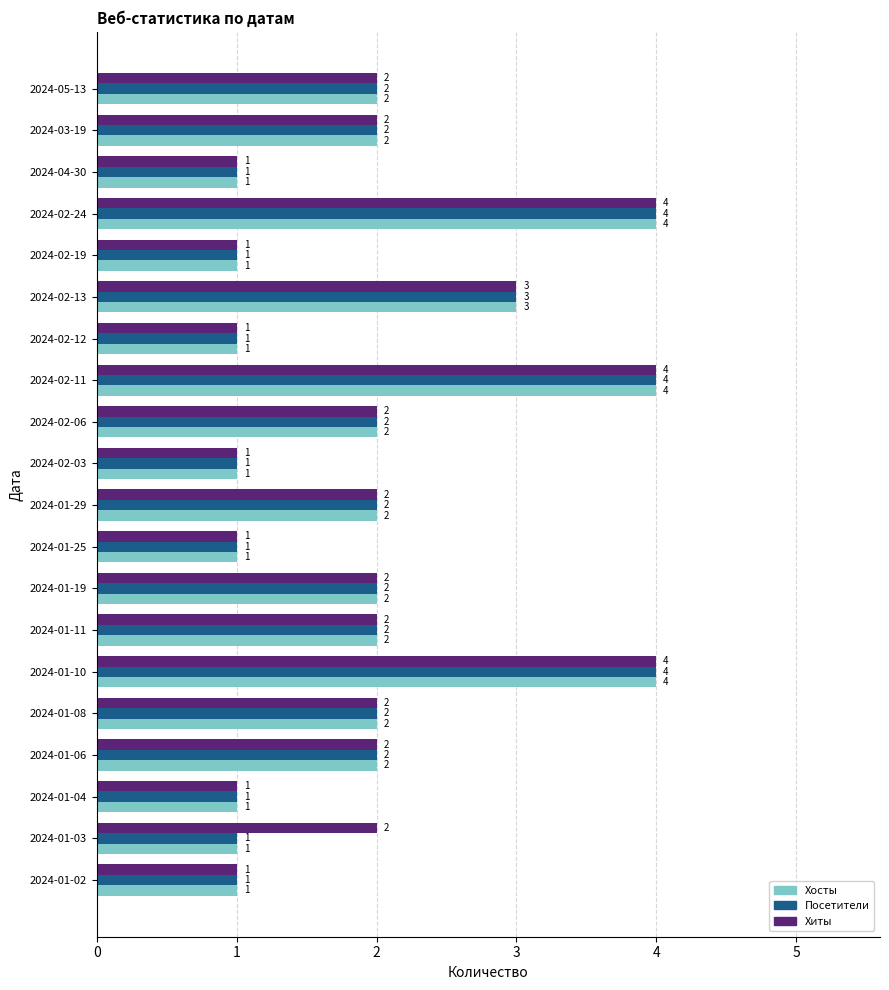

Count the number of data series in this chart.

3